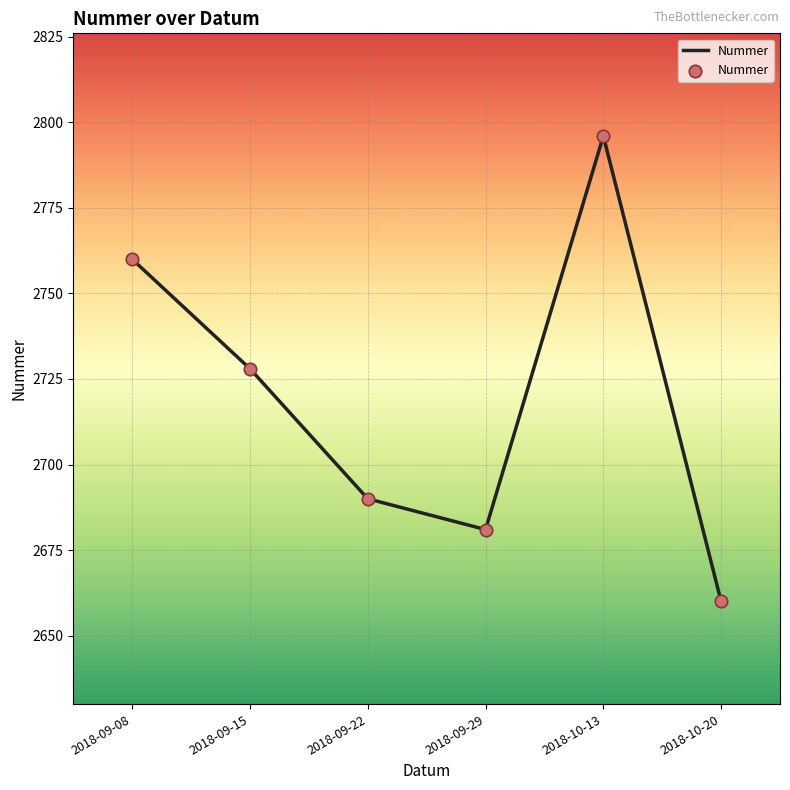

Which has a higher value, 2018-09-15 or 2018-10-20?

2018-09-15